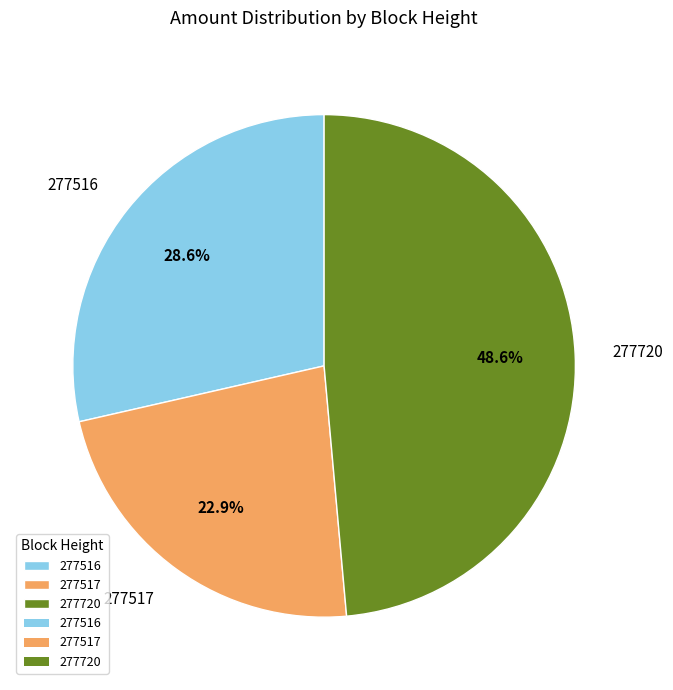

What is the ratio of the value at 277517 to the value at 277516?

0.8